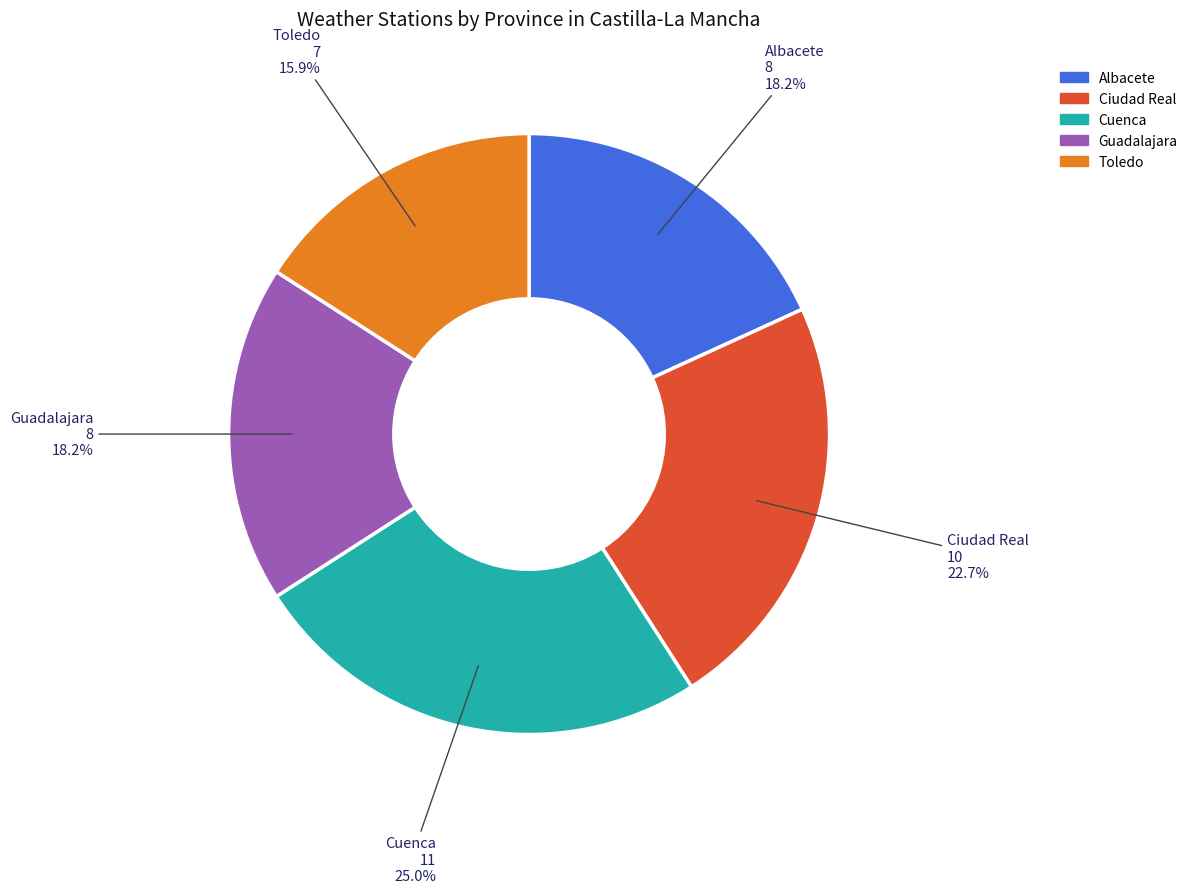

Is there a majority slice in this chart?

No